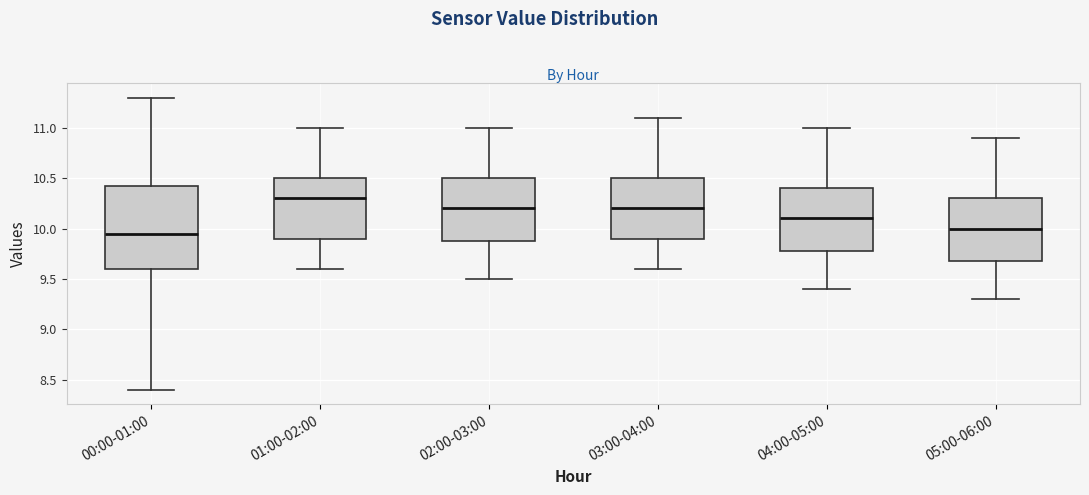

Reading left to right, transcribe this box plot: for each box, give where its median line is, the range the box spans, and where its two whiskers end, as read against the y-axis. The values are not printed on the chart, so give them approximately, as read against the axis.

00:00-01:00: median 9.95, box 9.60 to 10.45, whiskers 8.40 to 11.30
01:00-02:00: median 10.30, box 9.90 to 10.50, whiskers 9.60 to 11.00
02:00-03:00: median 10.20, box 9.90 to 10.50, whiskers 9.50 to 11.00
03:00-04:00: median 10.20, box 9.90 to 10.50, whiskers 9.60 to 11.10
04:00-05:00: median 10.10, box 9.80 to 10.40, whiskers 9.40 to 11.00
05:00-06:00: median 10.00, box 9.70 to 10.30, whiskers 9.30 to 10.90